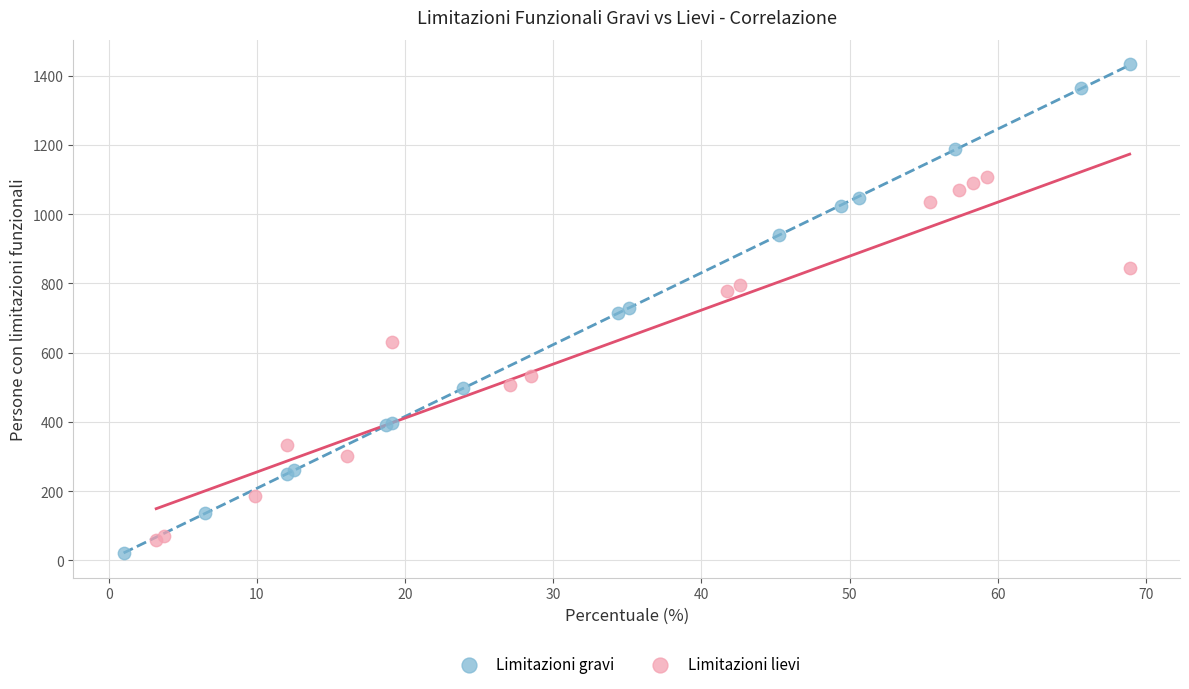

Which series has the largest Y range (max minus min)?

Limitazioni gravi